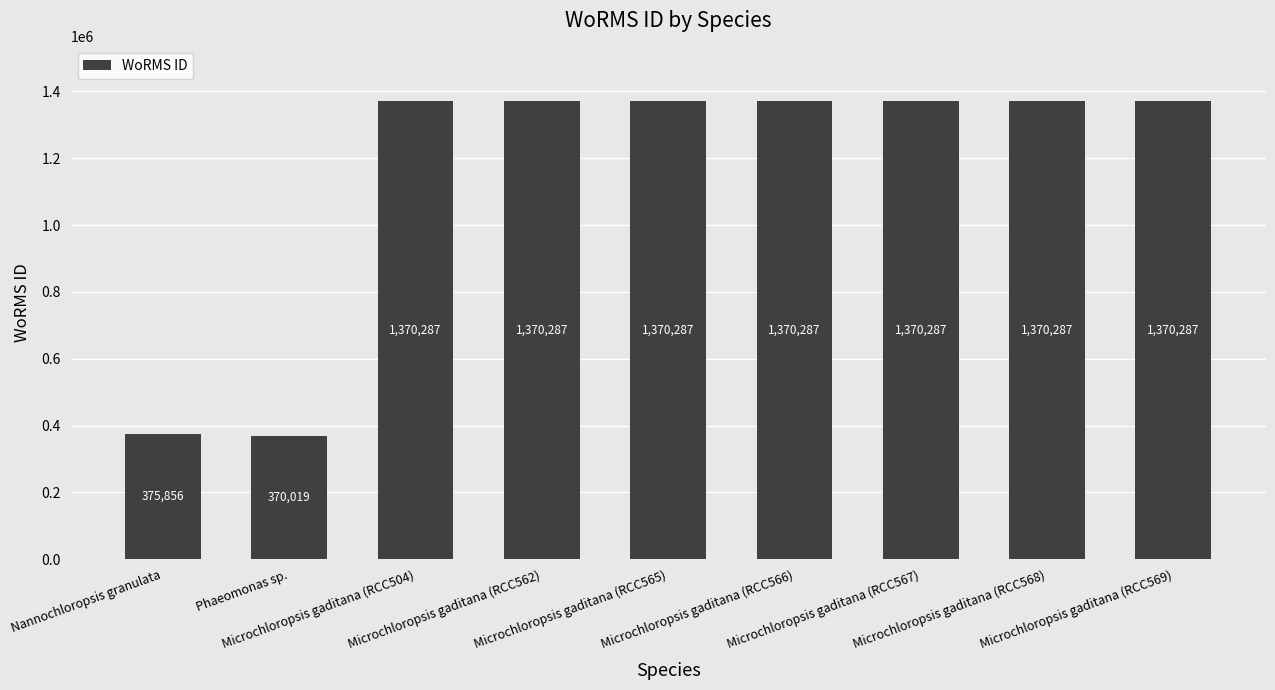

What is the value of the 8th bar from the left?

1370287